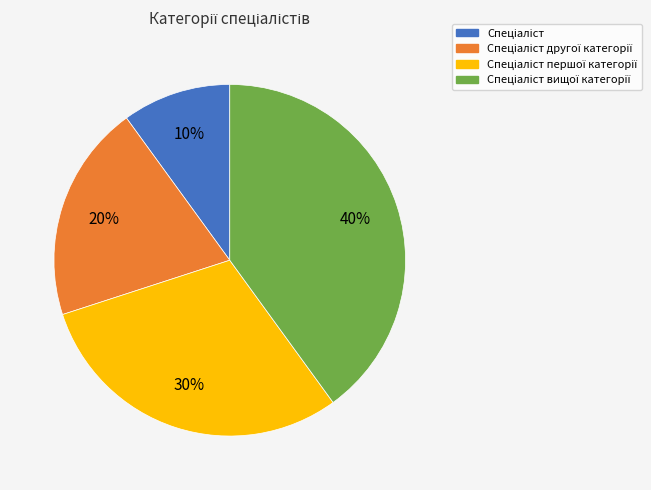

Is there any slice that represents more than half of the pie?

No